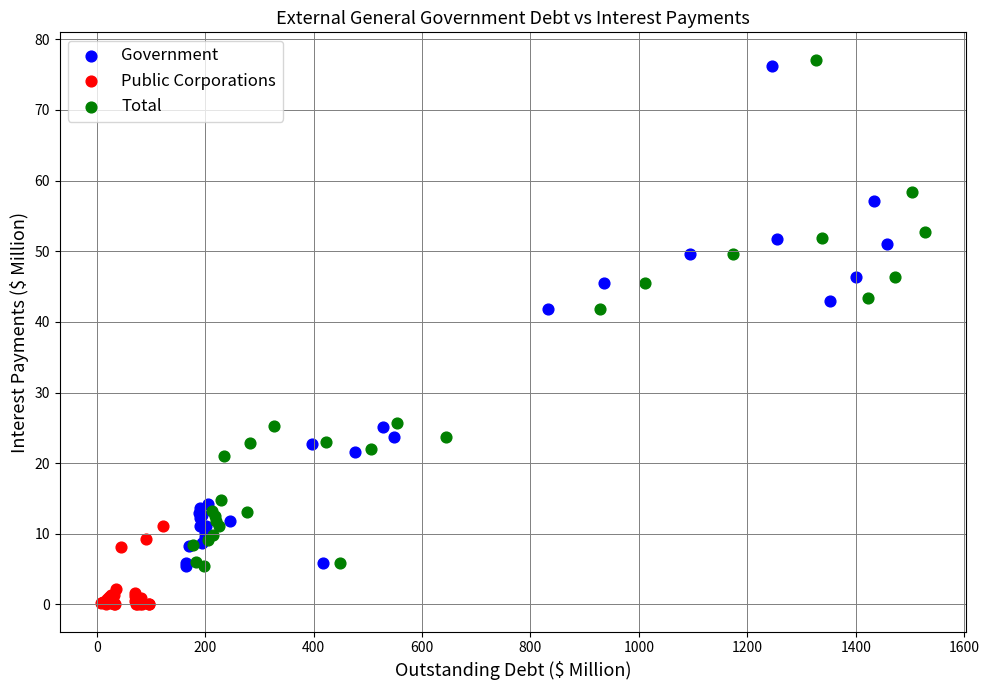

Which series has the largest Y range (max minus min)?

Total